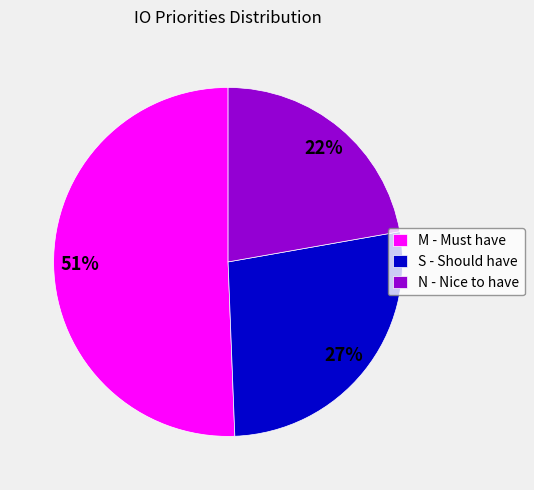

Which category has the smallest portion of the pie?

N